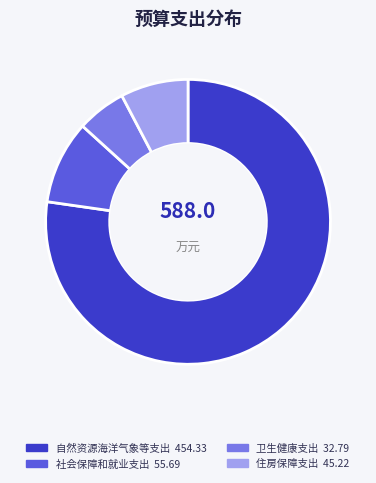

Rank the categories by value from lowest to highest.

卫生健康支出, 住房保障支出, 社会保障和就业支出, 自然资源海洋气象等支出